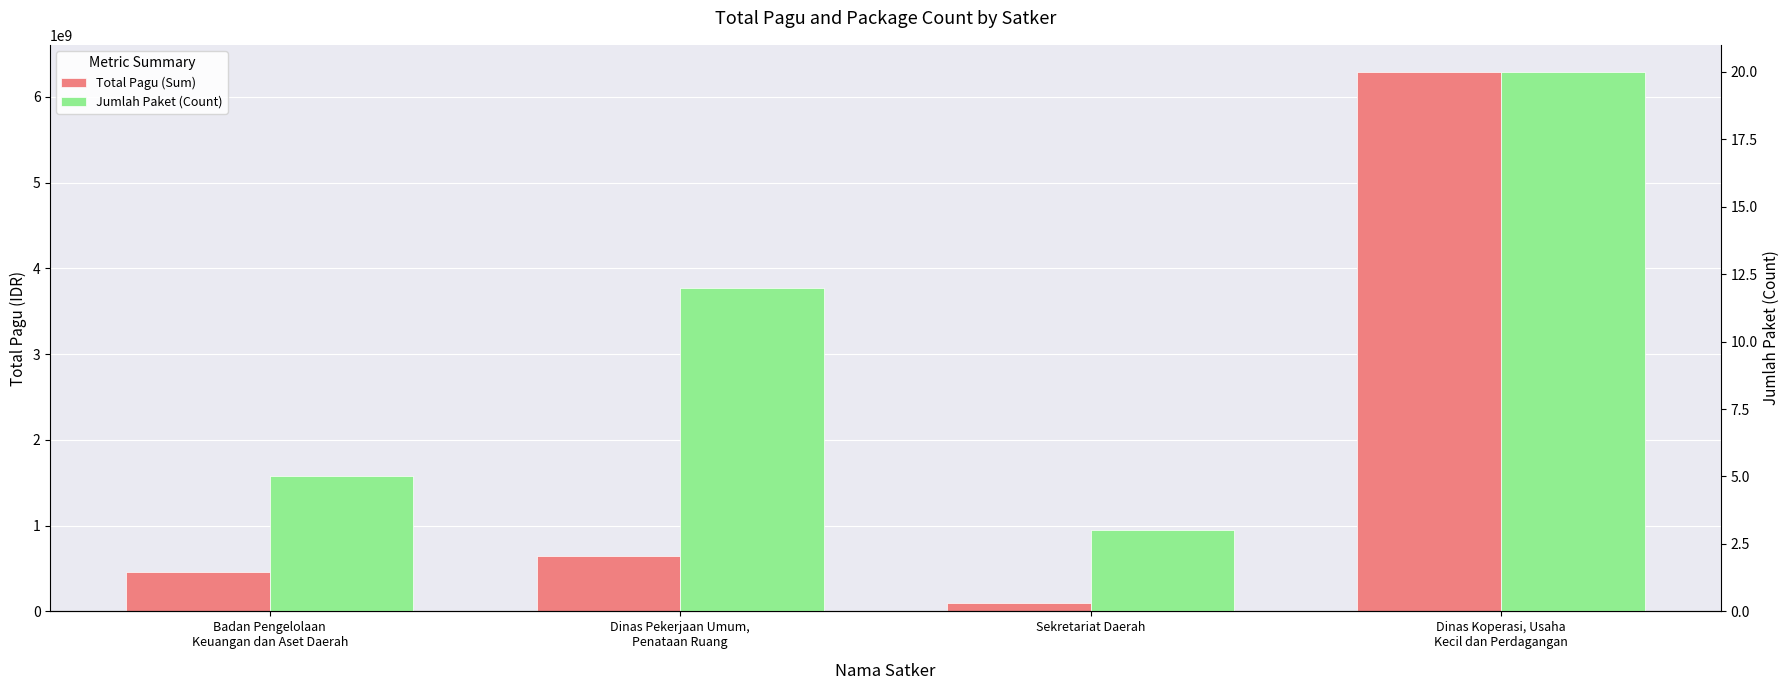

How many data points in Jumlah Paket (Count) are less than 12?

2